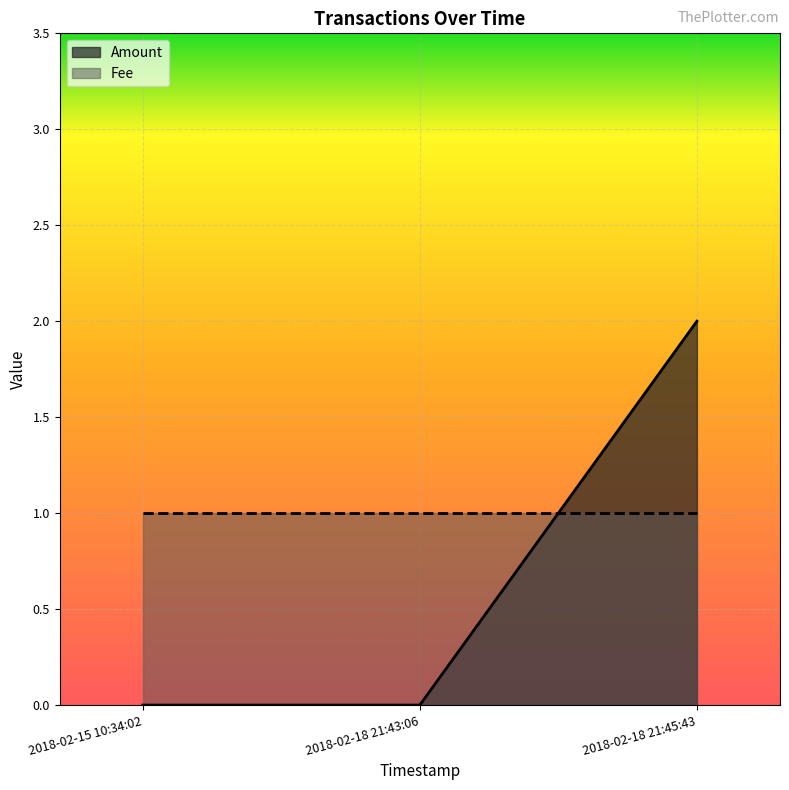

What is the difference between the maximum and minimum values?

2